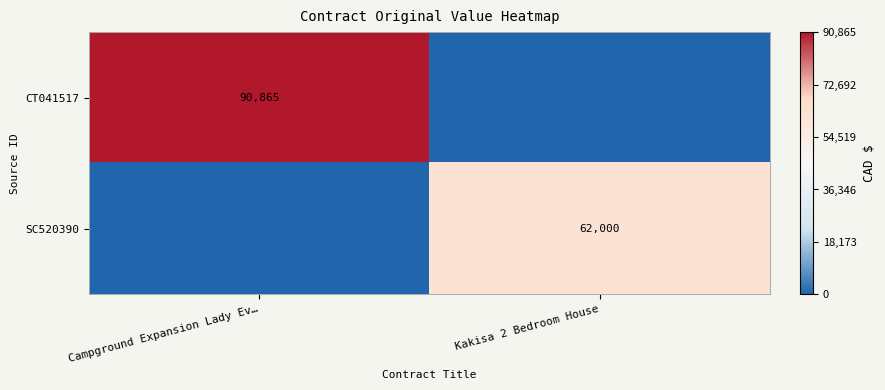

Is it true that CT041517 equals 36846 at Campground Expansion Lady Ev…?

False